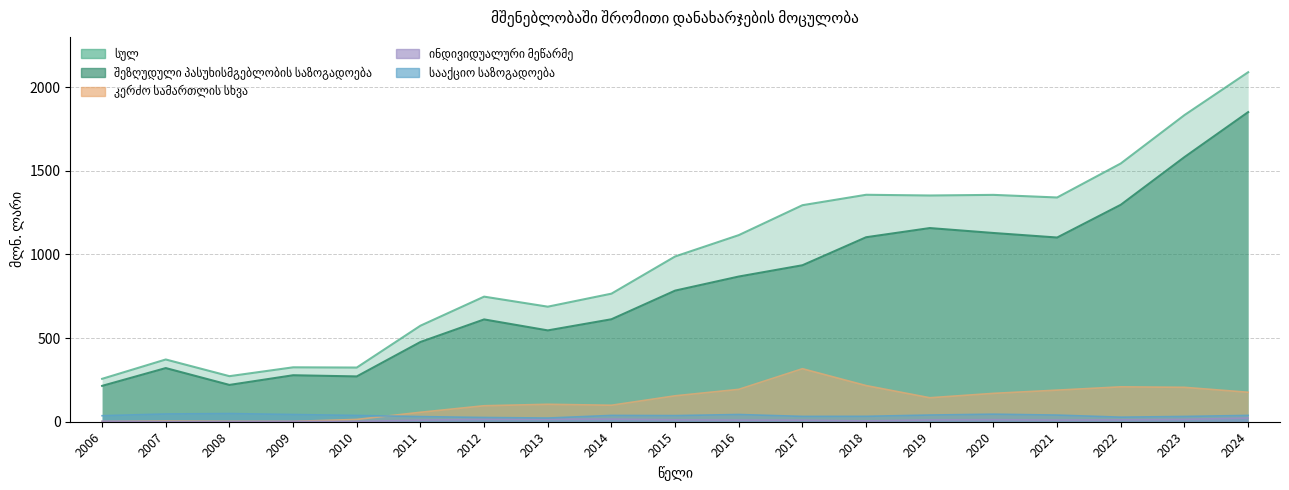

What is the minimum value shown in the chart?

0.4